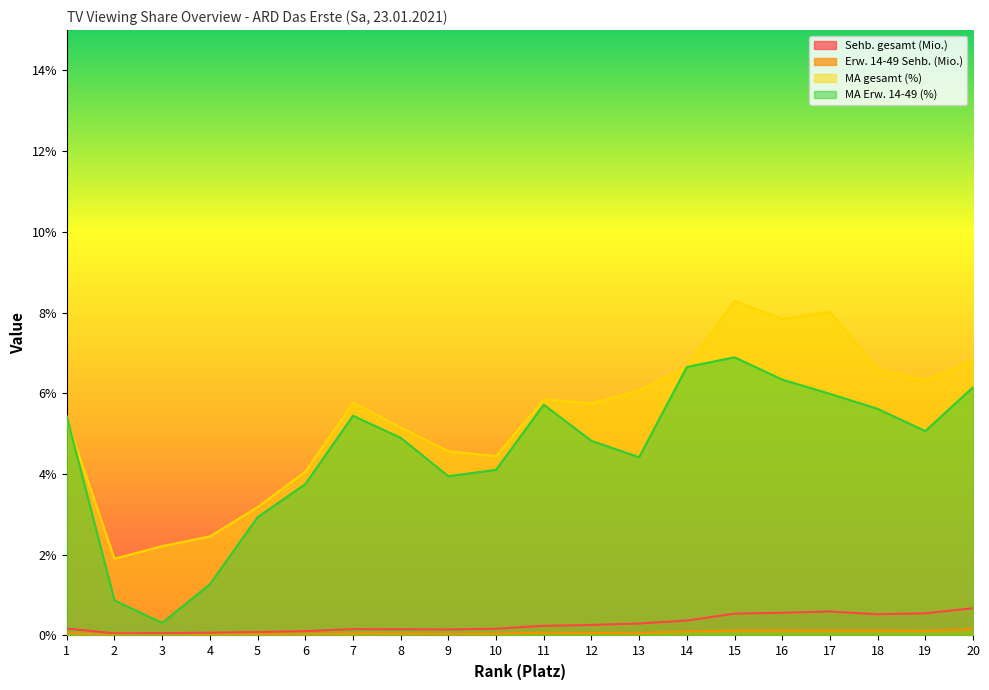

Which series changed the most between 9 and 11?

MA Erw. 14-49 (%)